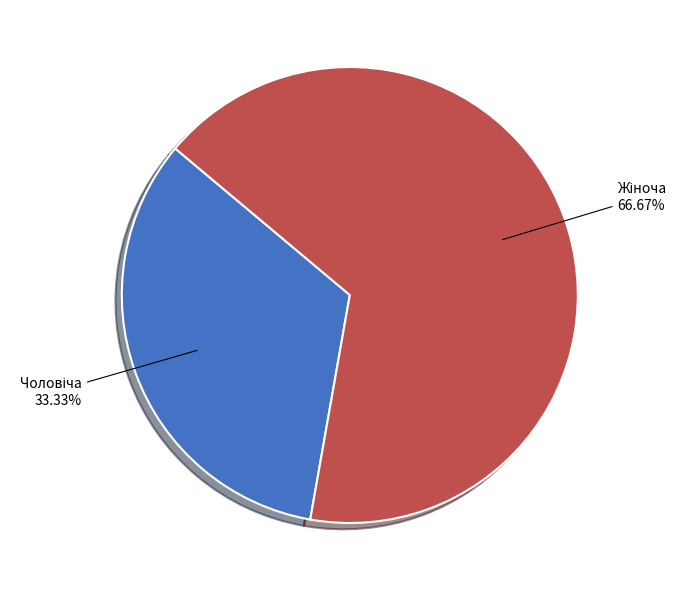

How many segments does this pie chart have?

2